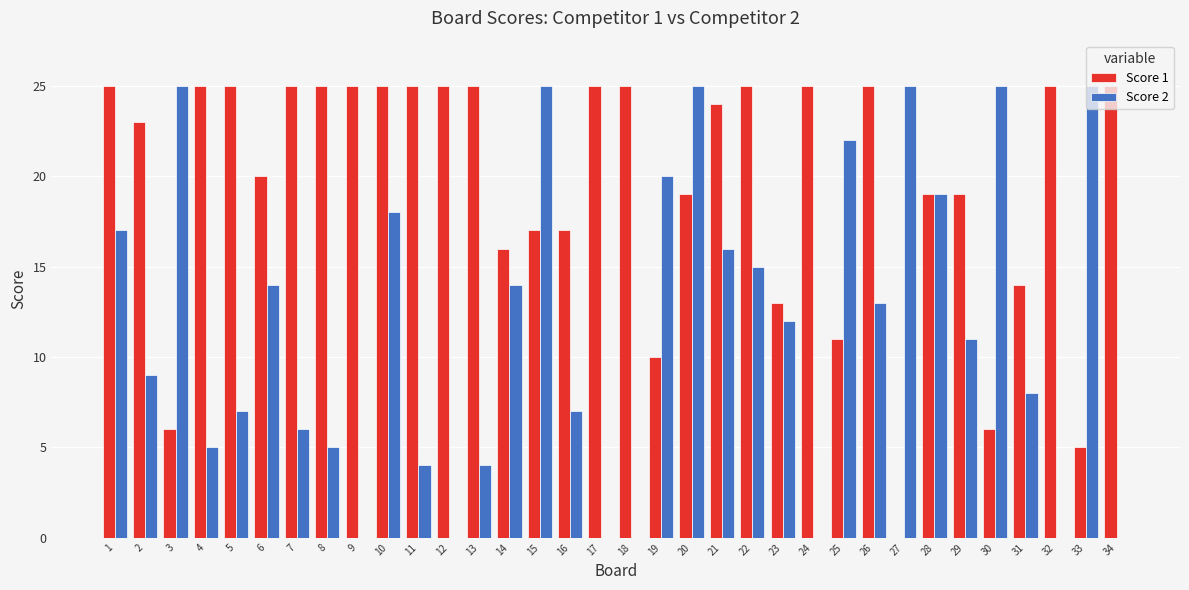

Does the chart contain stacked bars?

No